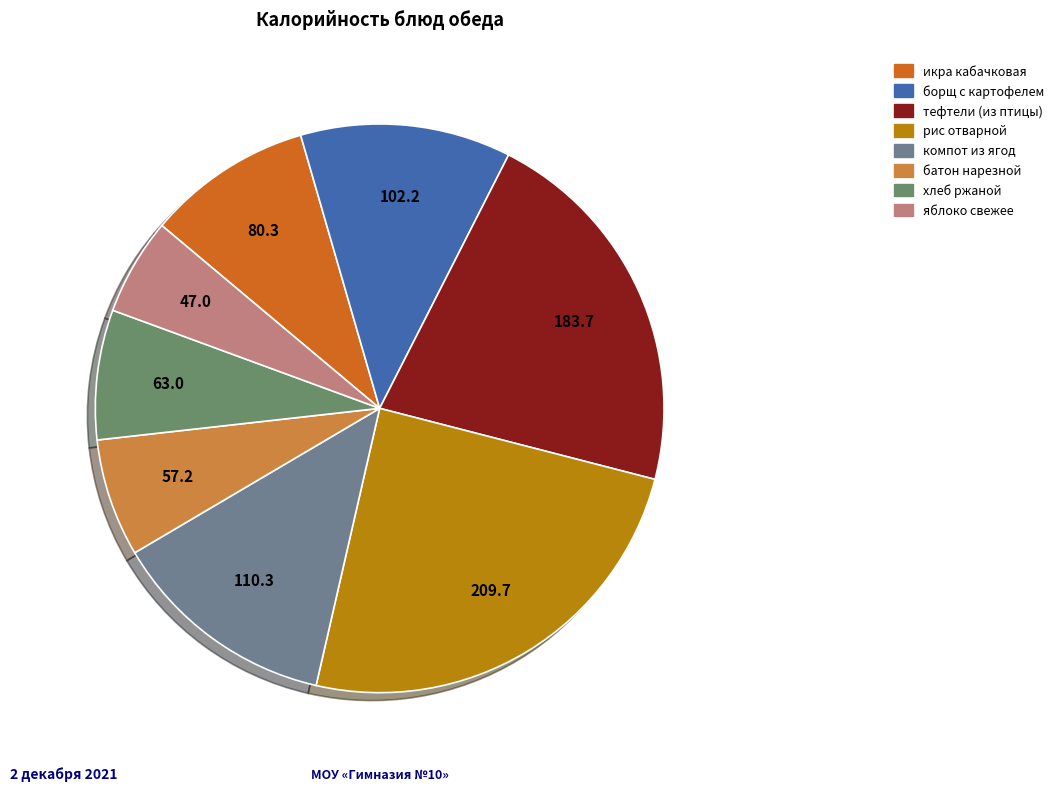

Which slice is the largest?

рис отварной